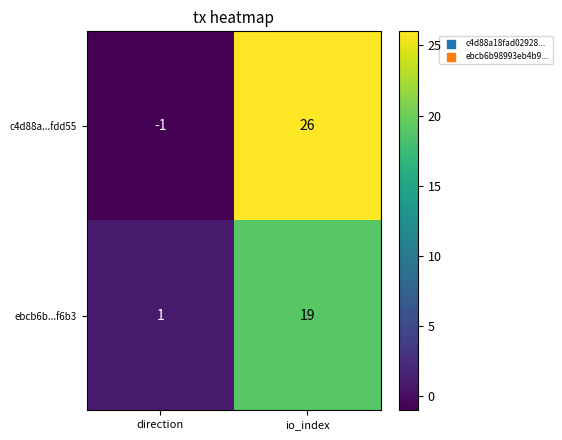

Which series has the largest total across all categories?

c4d88a...fdd55